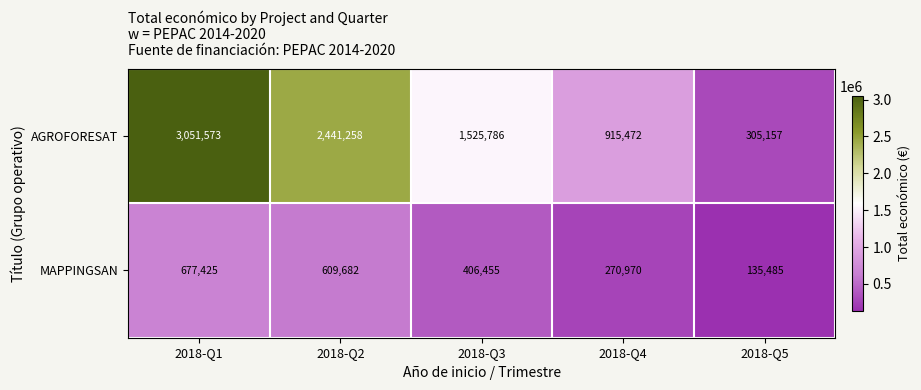

What is the greatest value displayed?

3051573